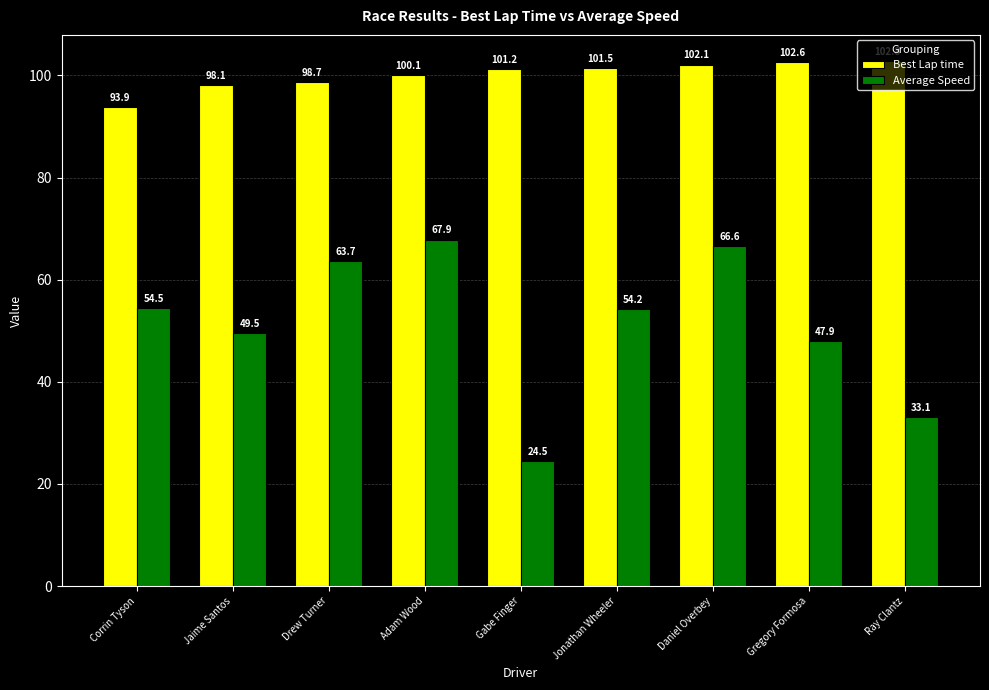

What position from the left is Ray Clantz?

9